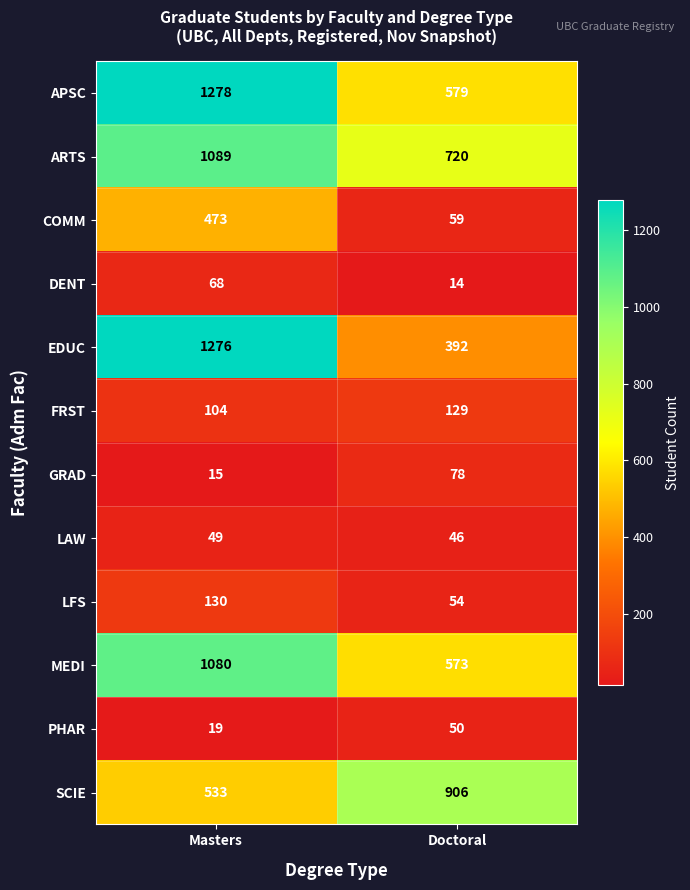

Between Masters and Doctoral, which series saw the biggest shift?

EDUC